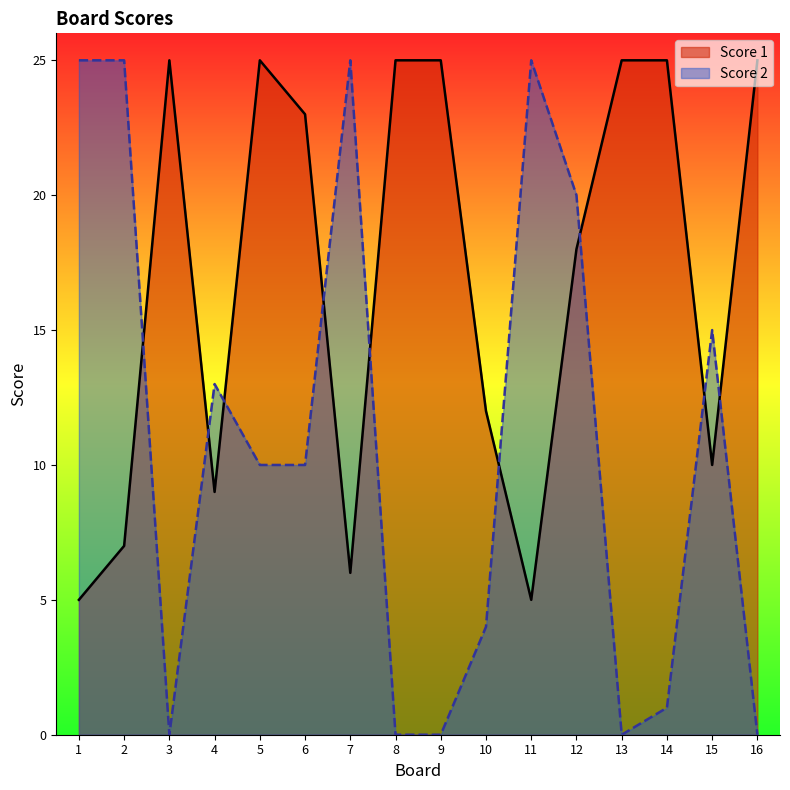

What are all the series names shown in the legend?

Score 1, Score 2